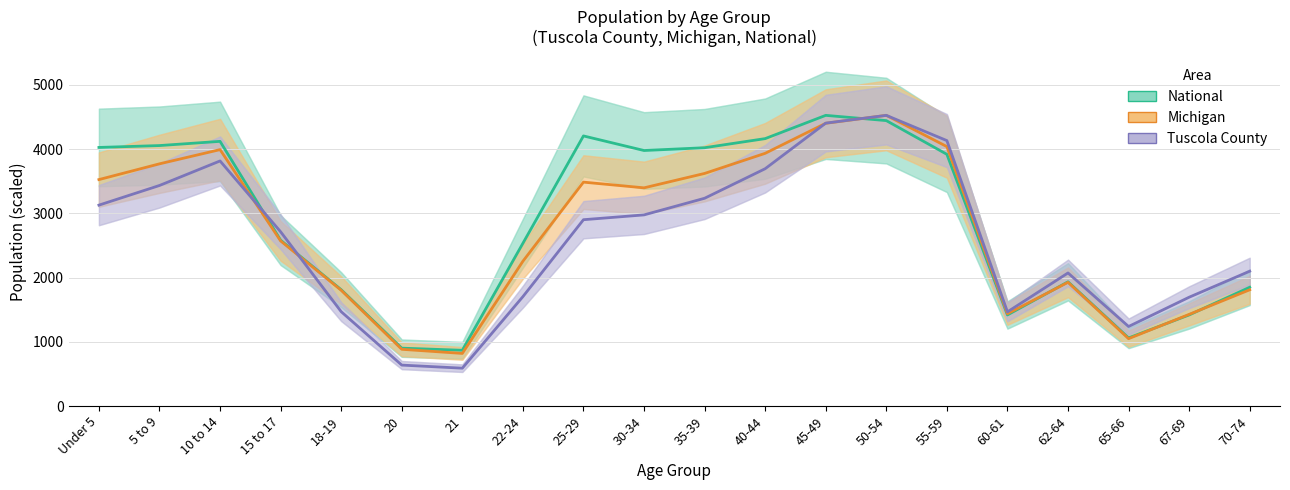

The value of Michigan at 60-61 is 1437.2. True or false?

True